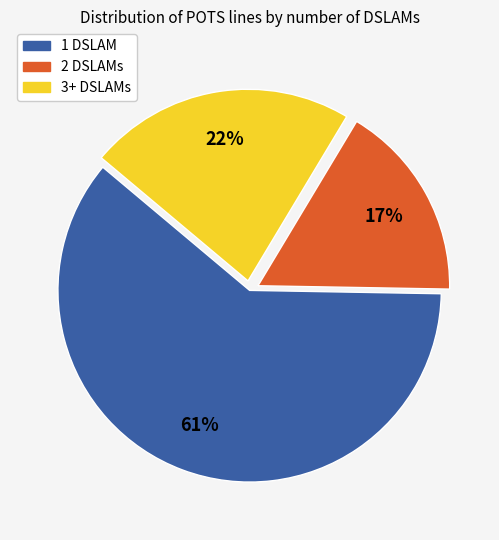

To the nearest percent, what is the difference between the largest and smallest slice percentages?

44%